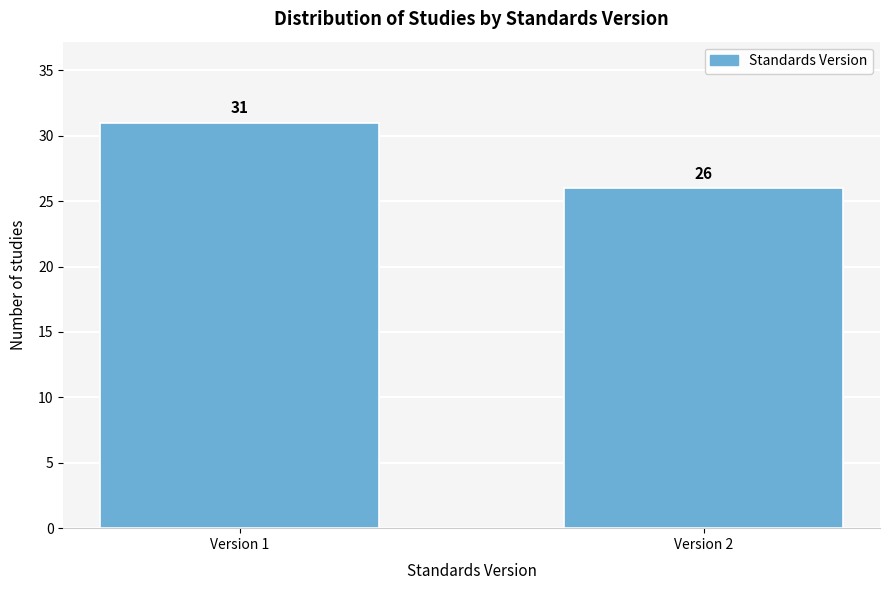

Reading left to right, list all the values displayed in this chart.

Version 1=31	Version 2=26